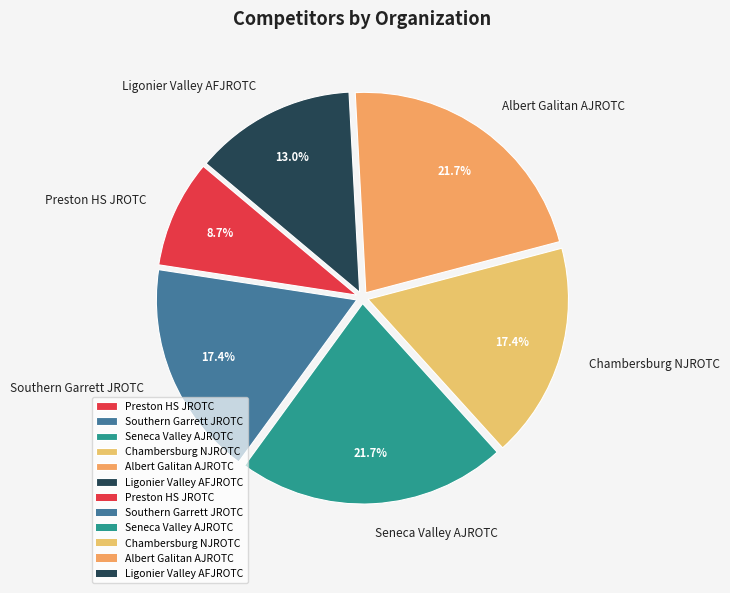

Does Preston HS JROTC account for over 50% of the chart?

No